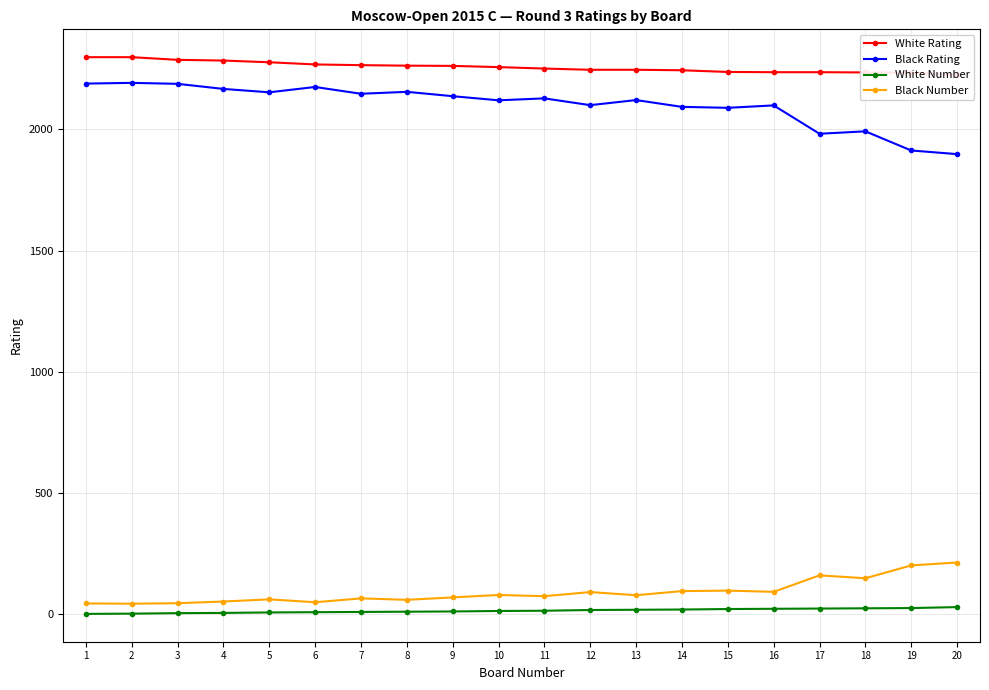

Which series has the largest total across all categories?

White Rating